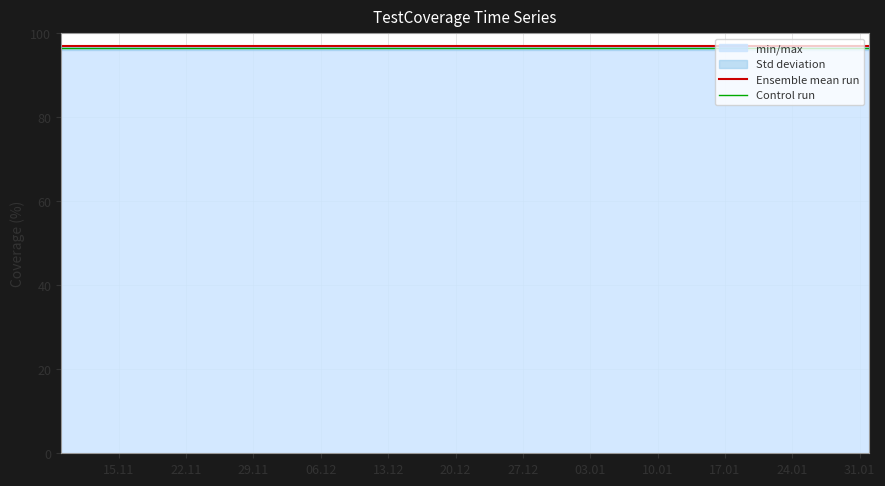

What is the maximum value shown in the chart?

97.0